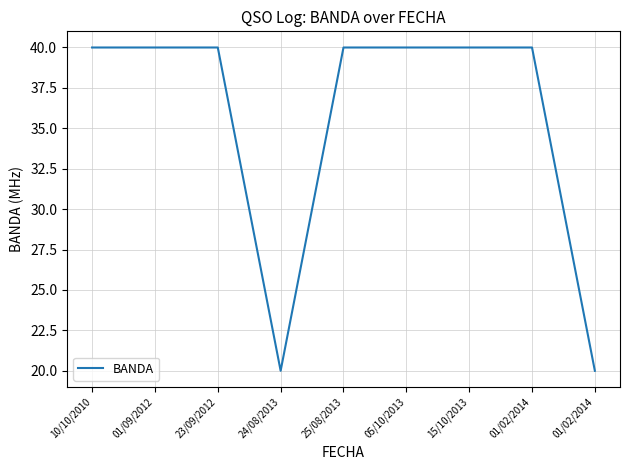

Is this an area chart (filled region under the line)?

No